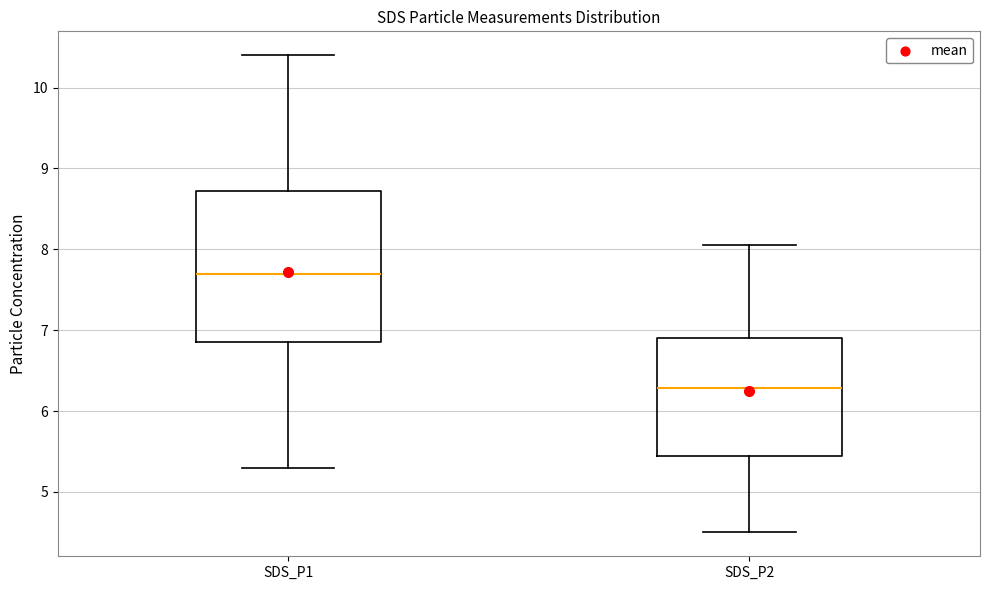

Reading left to right, read every box against the y-axis: the position of its median line, the range the box covers, and the ends of its whiskers. The values are not printed on the chart, so give them approximately, as read against the axis.

SDS_P1: median 7.7, box 6.9 to 8.7, whiskers 5.3 to 10.4
SDS_P2: median 6.3, box 5.4 to 6.9, whiskers 4.5 to 8.1